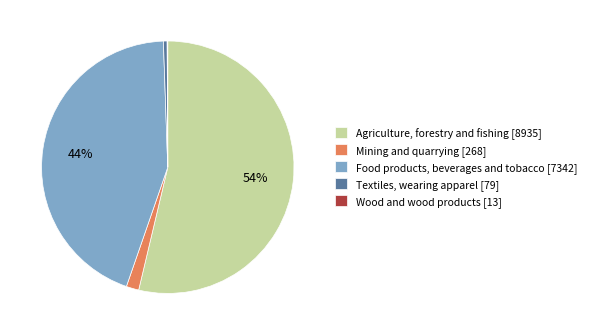

True or false: Textiles, wearing apparel [79] accounts for 0% of the total.

True